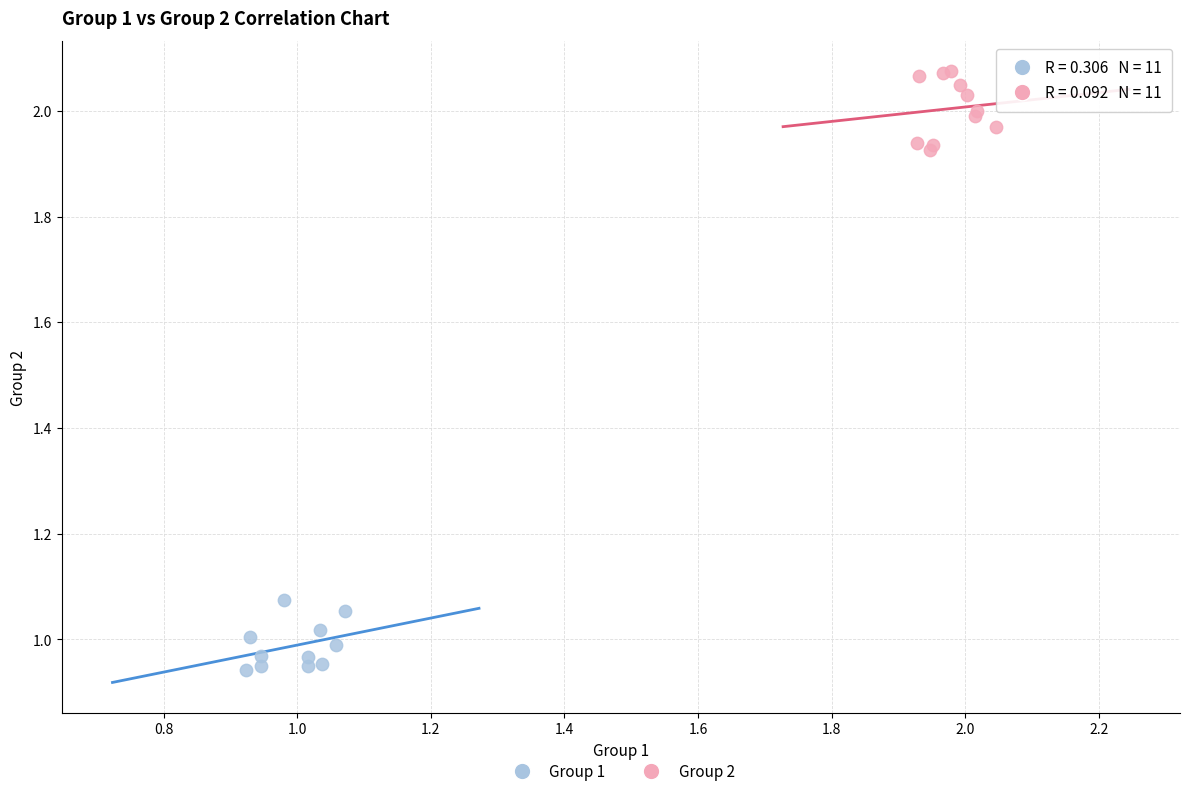

Which series reaches the maximum Y coordinate?

Group 2